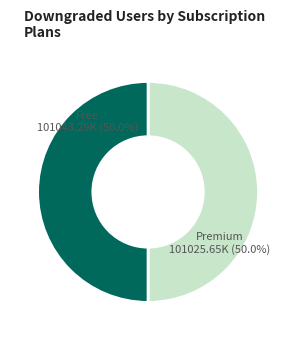

Is the sum of Free and Premium greater than half?

Yes